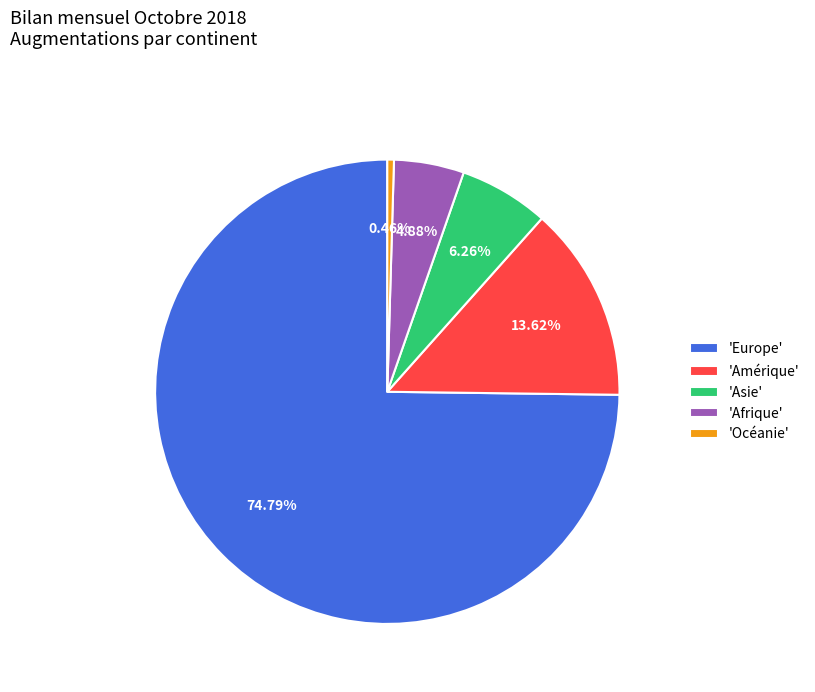

Which has a higher value, 'Afrique' or 'Asie'?

'Asie'